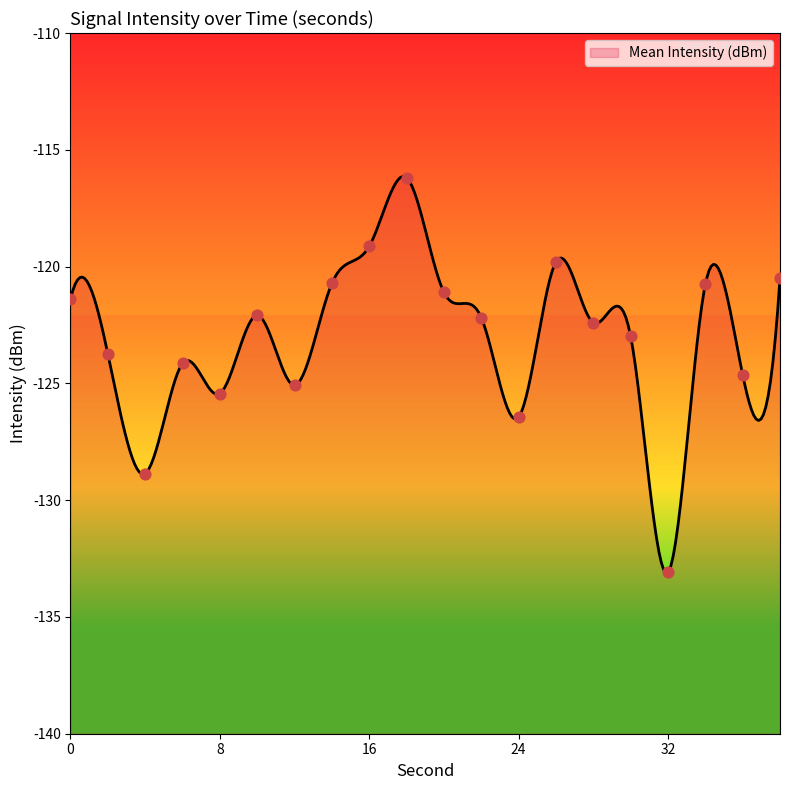

What is the change in value from 6 to 30?

+1.2